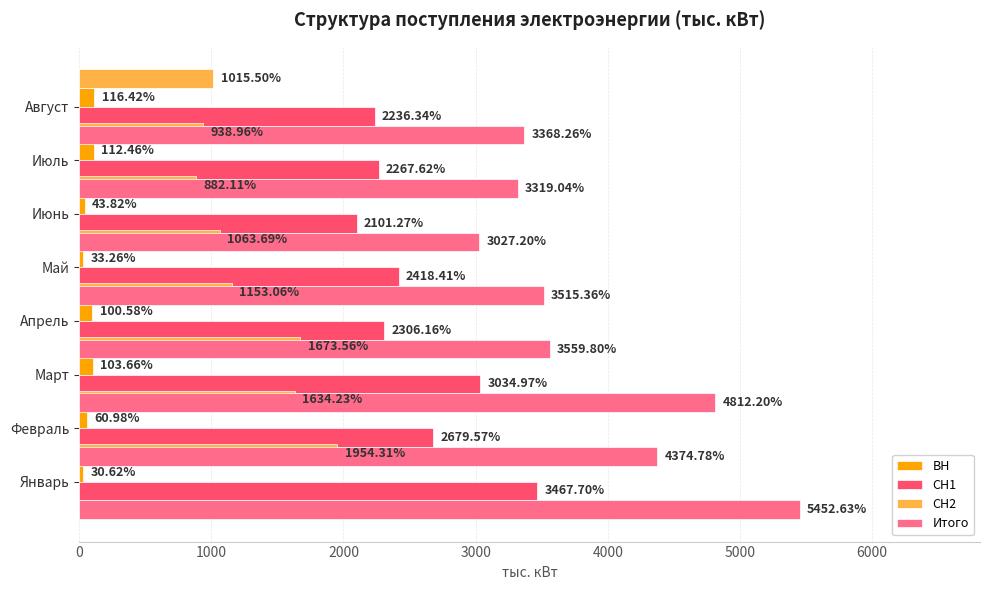

Which series has the largest total across all categories?

Итого